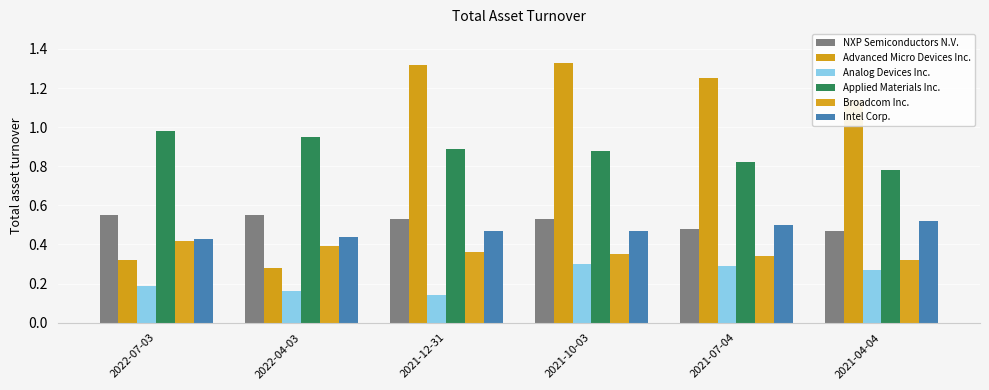

Is the value of NXP Semiconductors N.V. at 2021-04-04 greater than the value of Applied Materials Inc. at 2022-04-03?

No